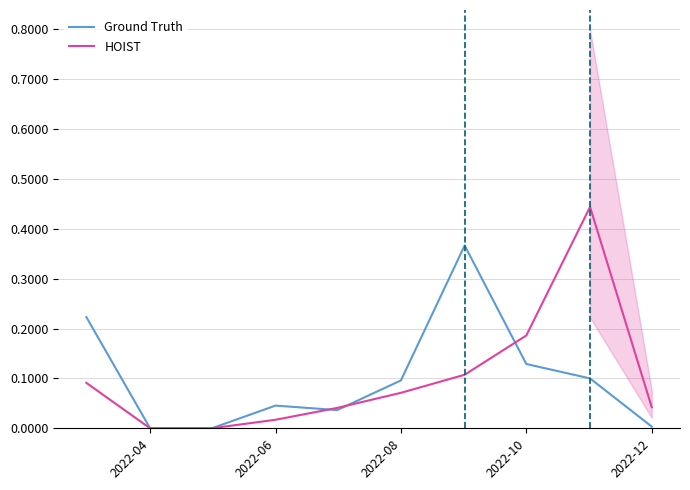

Is it true that Ground Truth equals 0.1 at 2022-06?

False